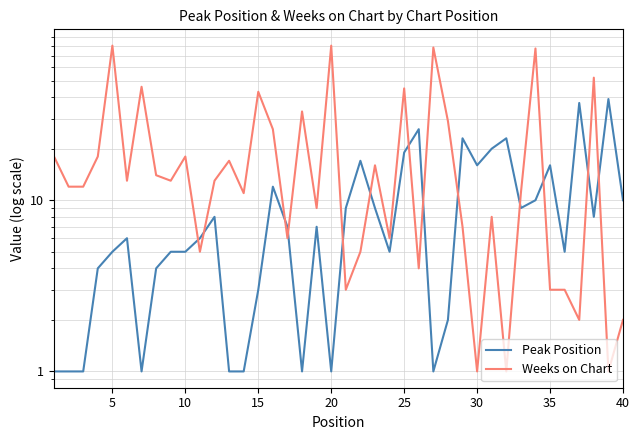

At 10, list the series in order from largest to smallest.

Weeks on Chart, Peak Position